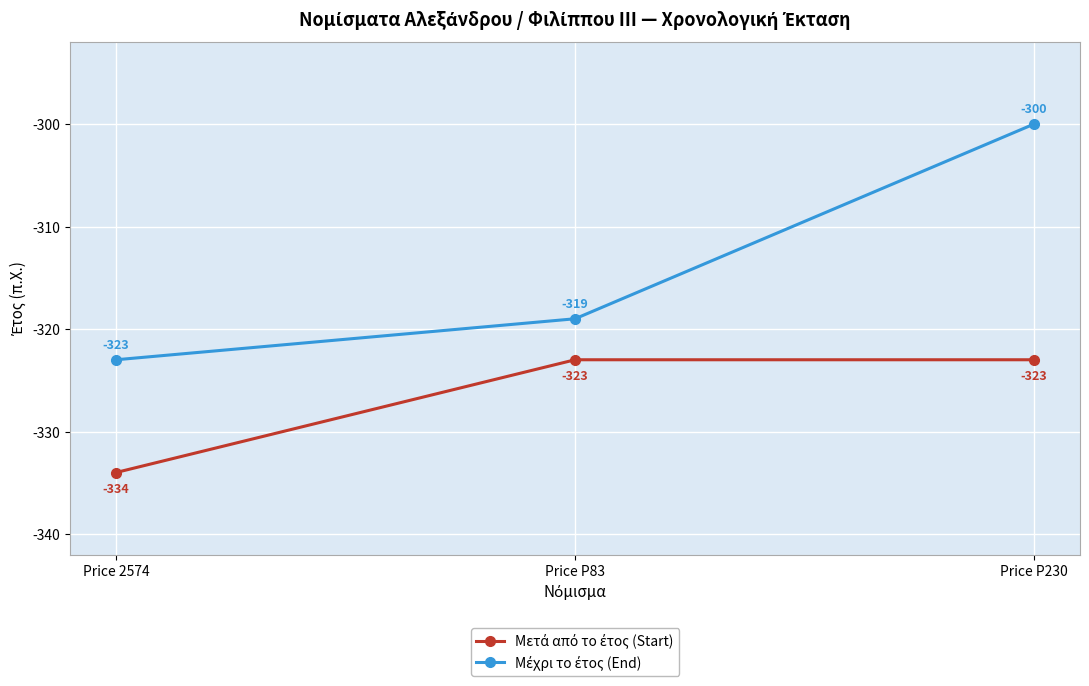

At which category is the sum across all series the highest?

Price P230